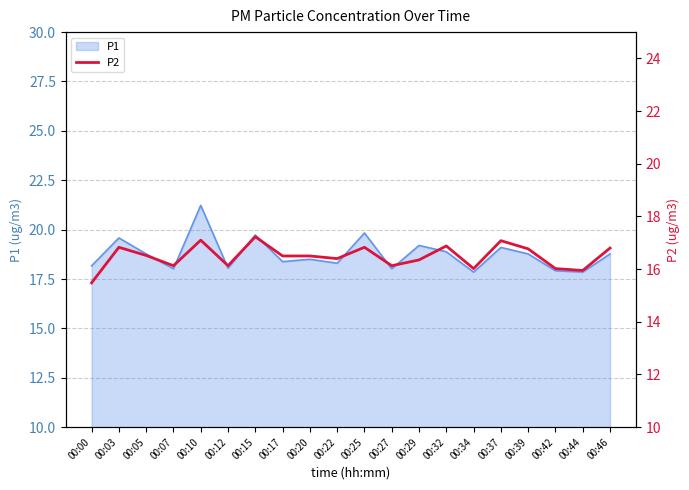

Does the chart have visible grid lines?

Yes